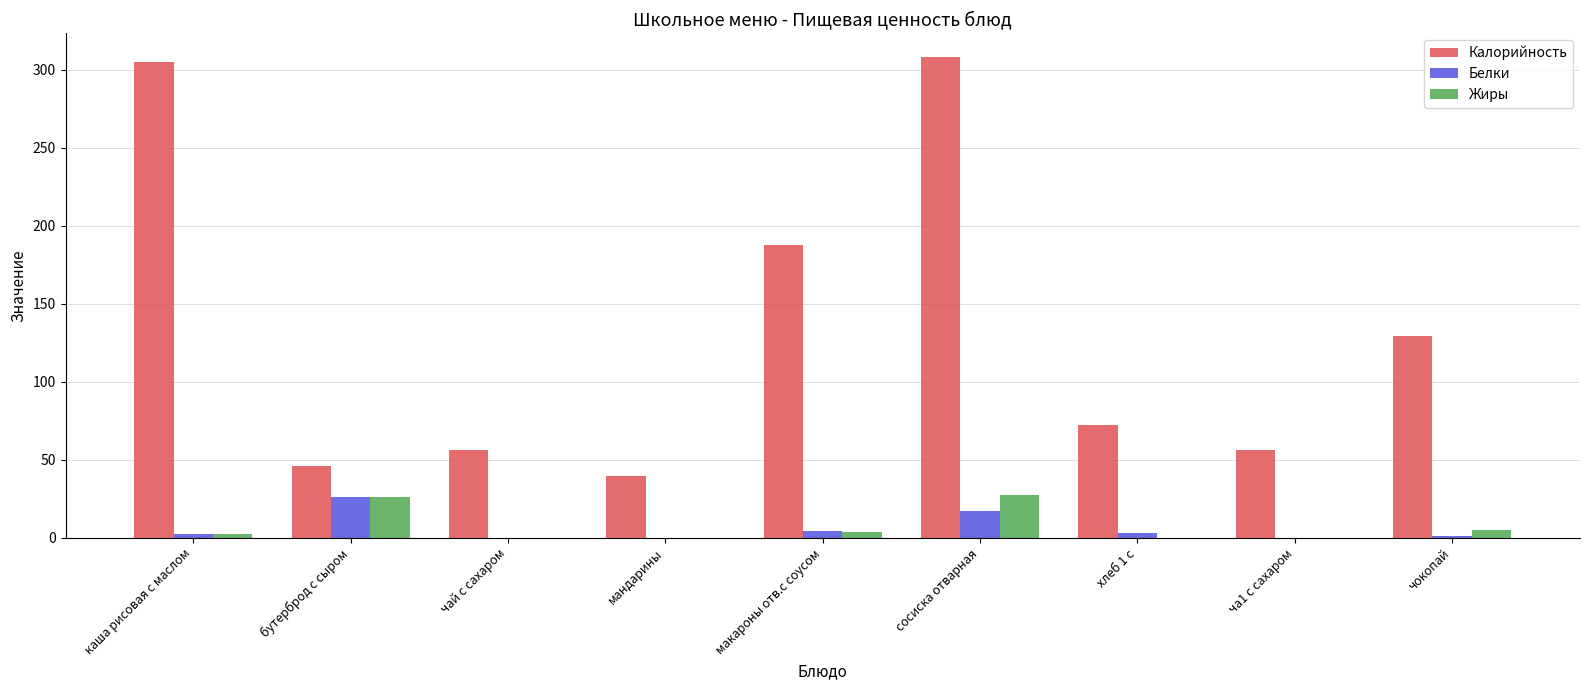

What are all the series names shown in the legend?

Калорийность, Белки, Жиры